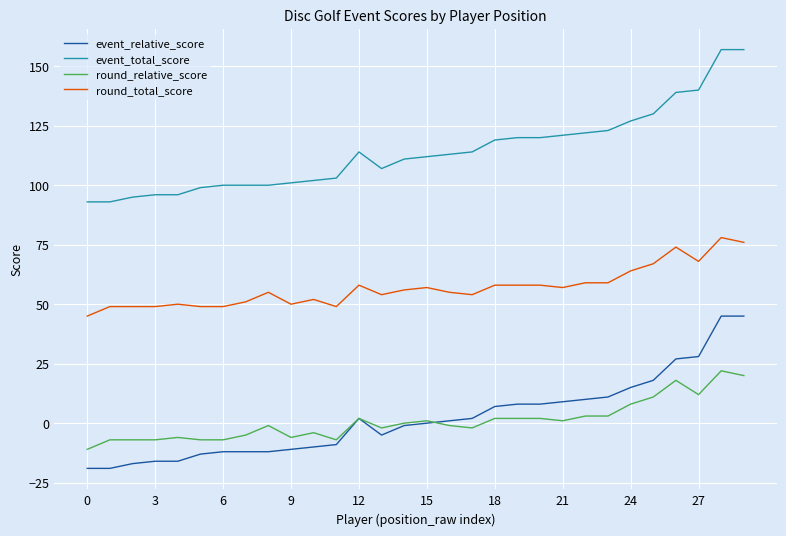

List the series in order of their peak value, lowest first.

round_relative_score, event_relative_score, round_total_score, event_total_score